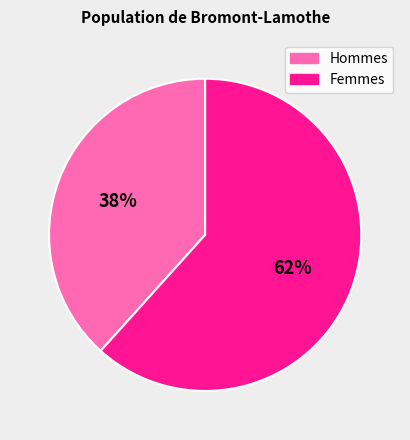

To the nearest percent, what is the average slice percentage?

50%